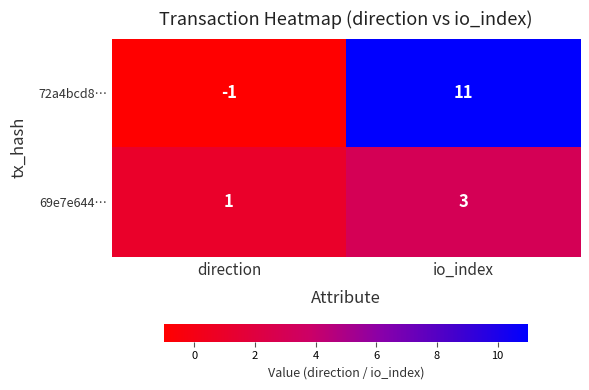

The value of 69e7e644… at io_index is 3. True or false?

True